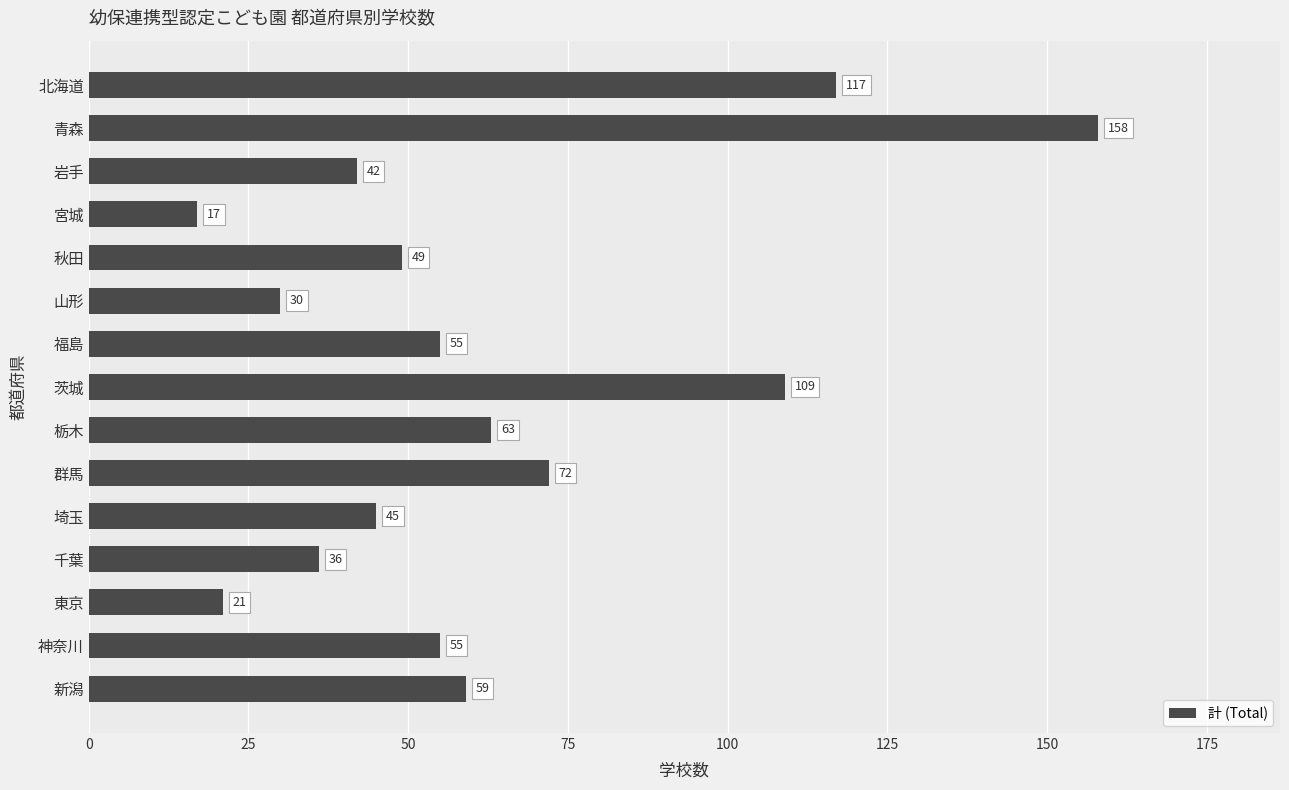

What is the change in value from 群馬 to 宮城?

-55